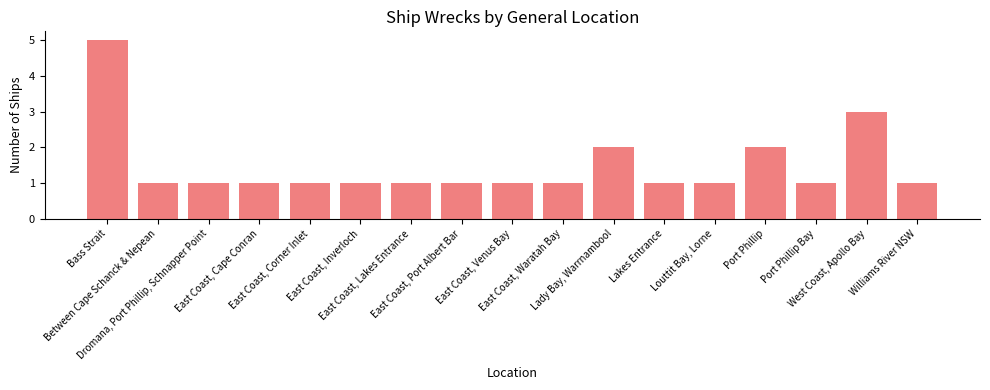

What is the sum of all values?

25